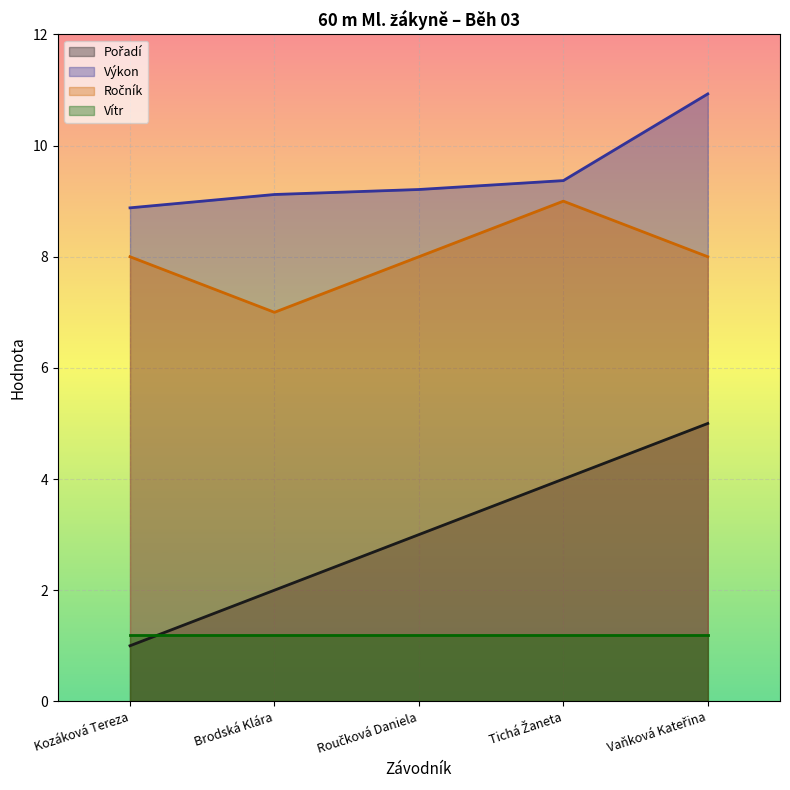

At which label does Výkon reach its minimum?

Kozáková Tereza